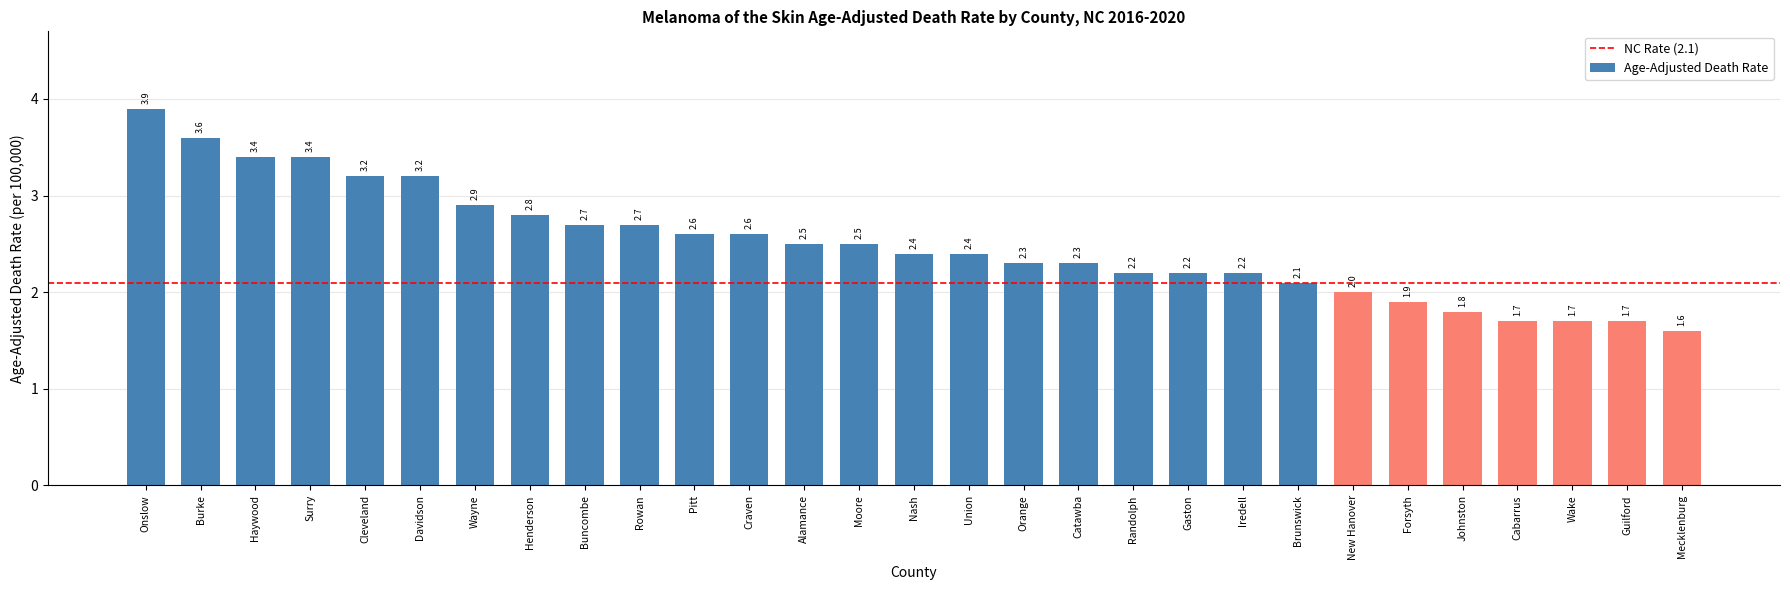

How many categories are shown in the chart?

29